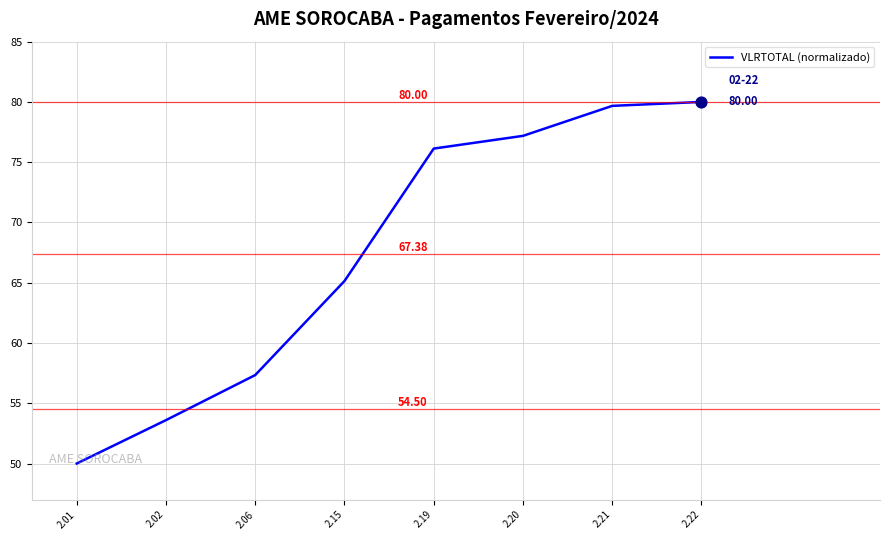

What is the change in value from 2.02 to 2.06?

+3.7